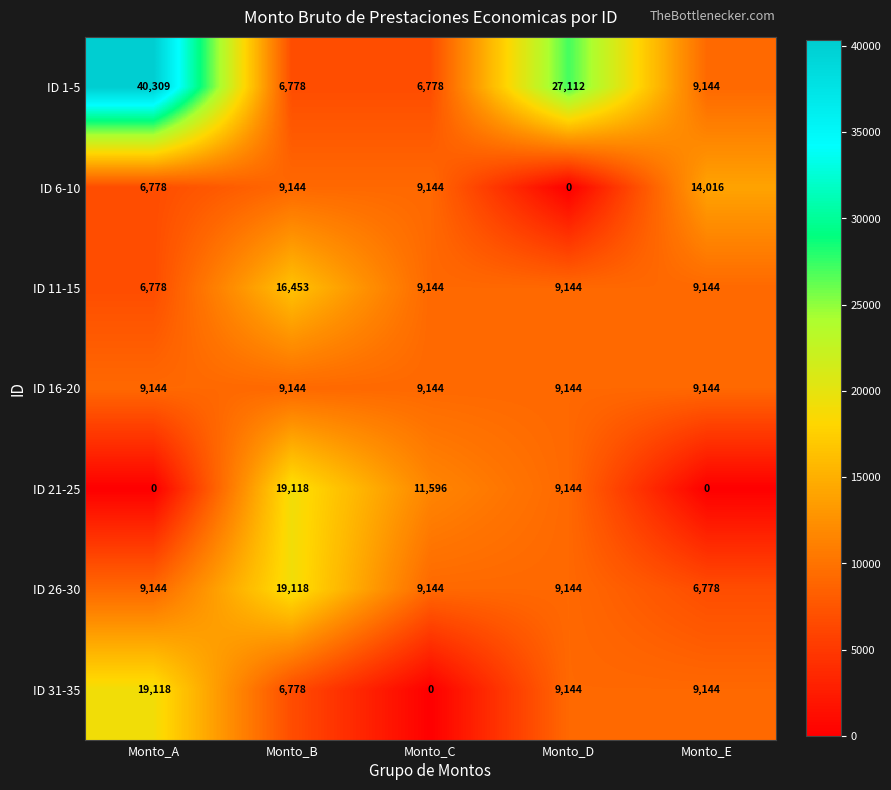

Which series changed the most between Monto_B and Monto_C?

ID 26-30